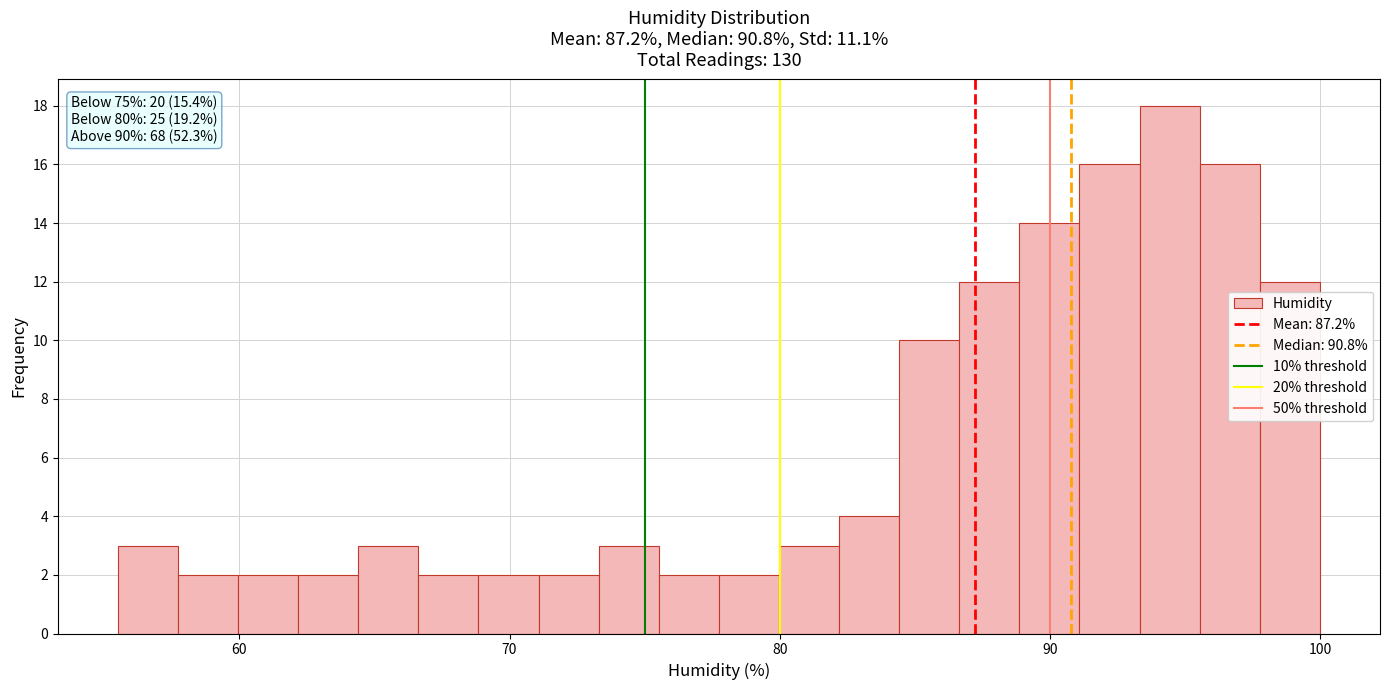

Around what value on the x-axis is the tallest bar? Give the approximate position of its centre, as read against the axis.

94